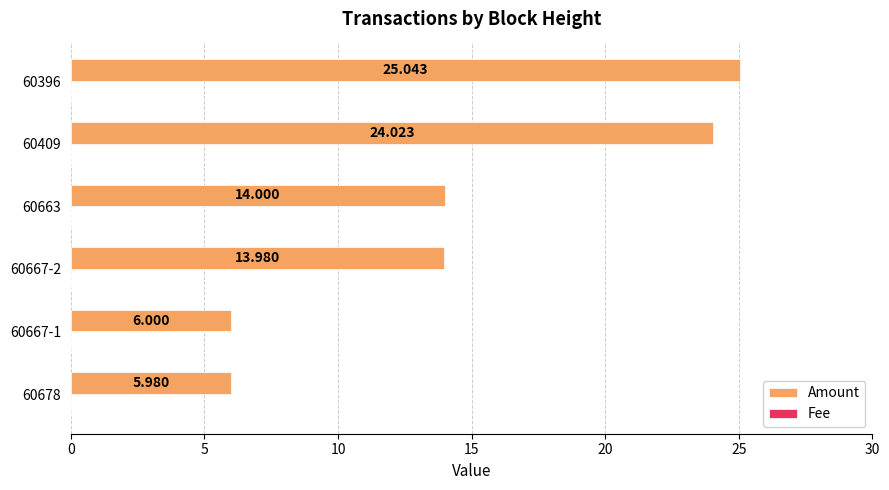

Which series has the largest total across all categories?

Amount